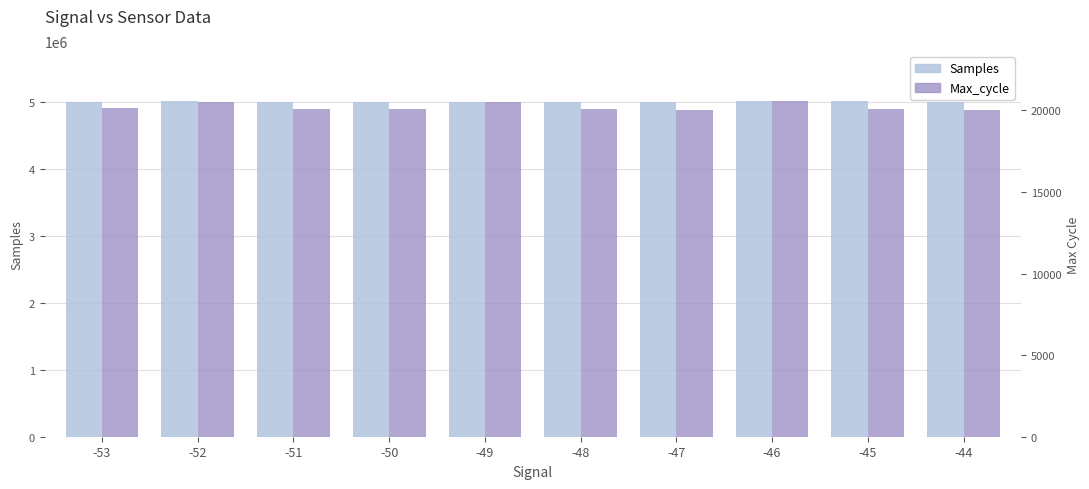

Rank the series by their maximum value, from highest to lowest.

Samples, Max_cycle